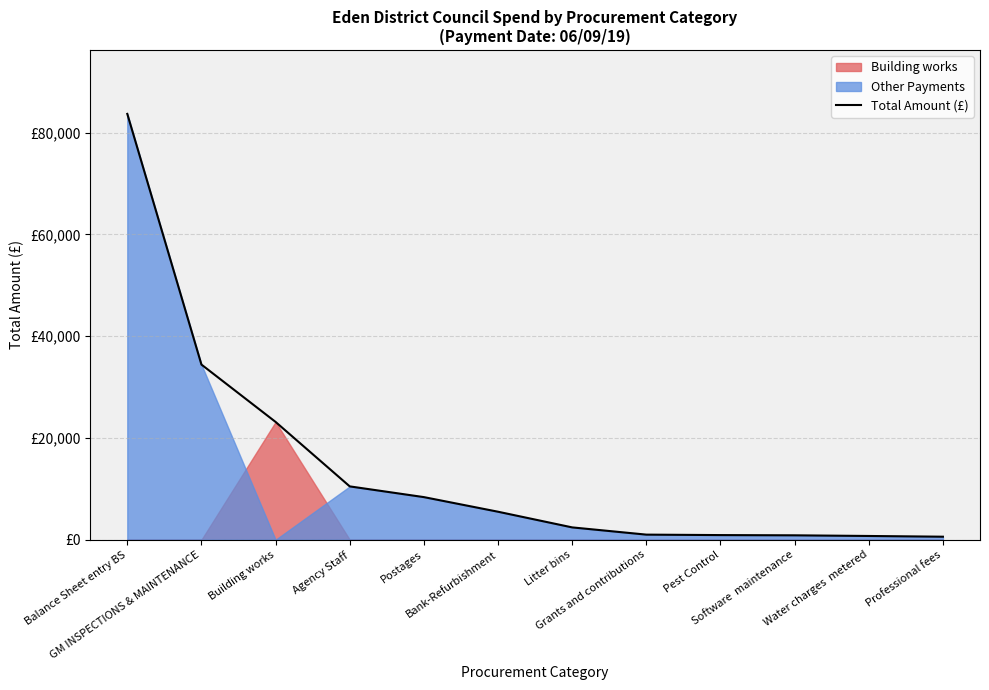

What is the label of the 10th point from the left?

Software  maintenance